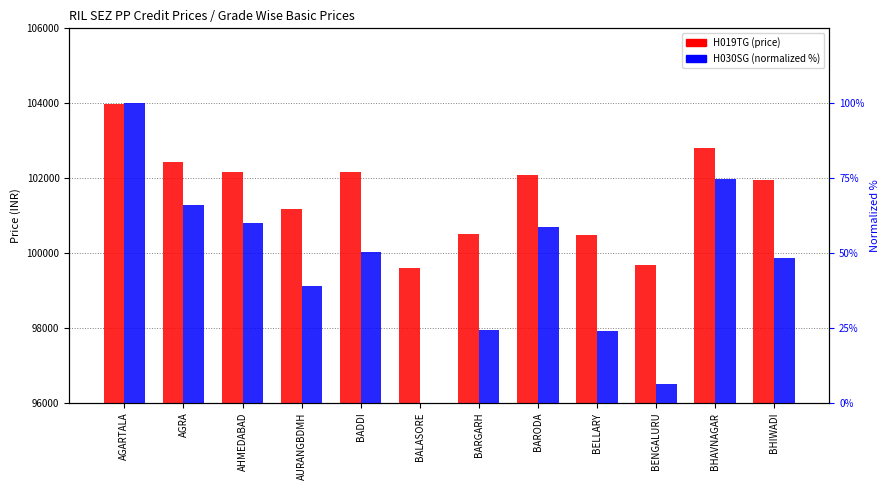

What is the total value across all series at BHAVNAGAR?

102892.6